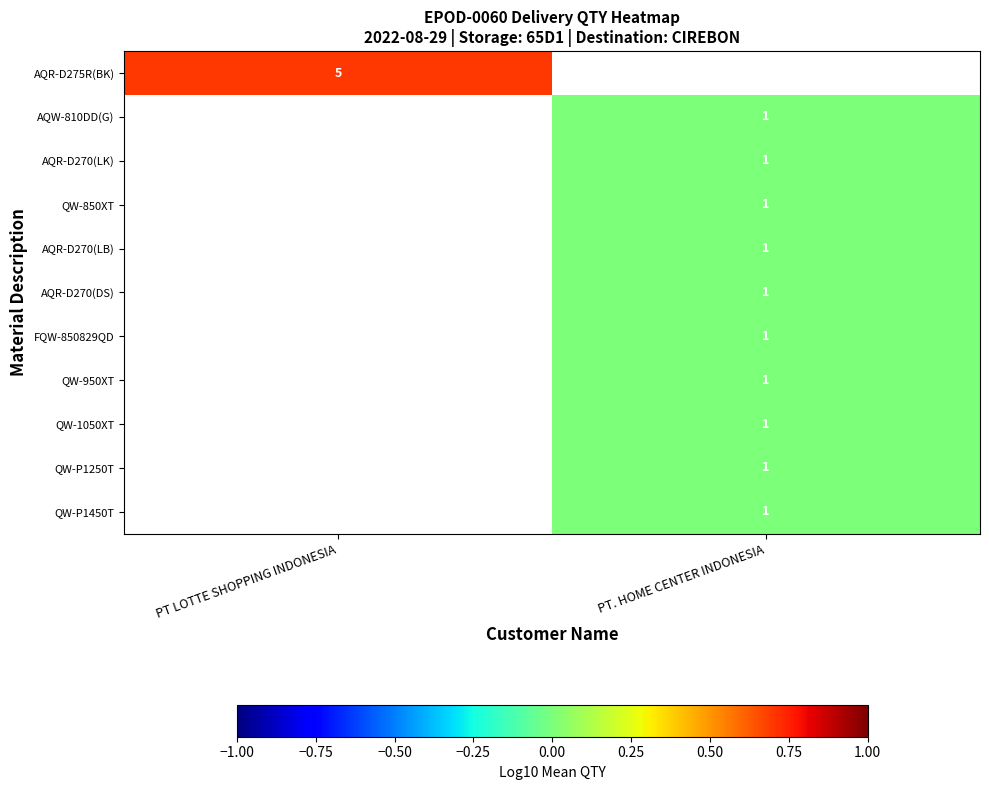

At which category does the chart reach its minimum across all series?

PT. HOME CENTER INDONESIA